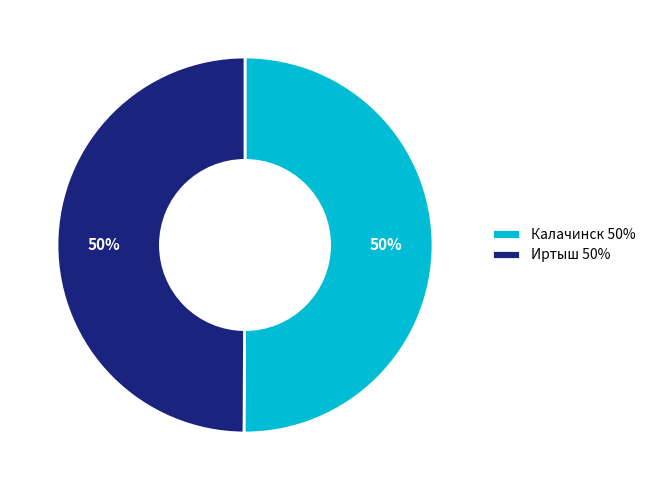

To the nearest percent, what is the combined percentage of Калачинск and Иртыш?

100%